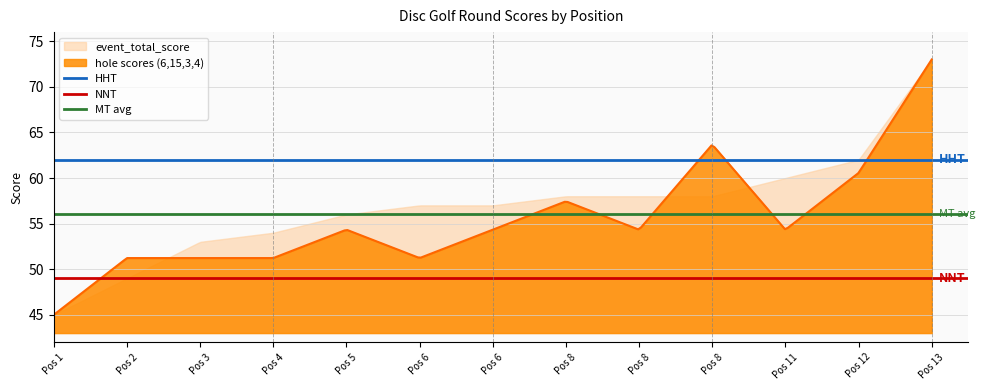

What is the lowest value of the hole scores (6,15,3,4) series?

45.0